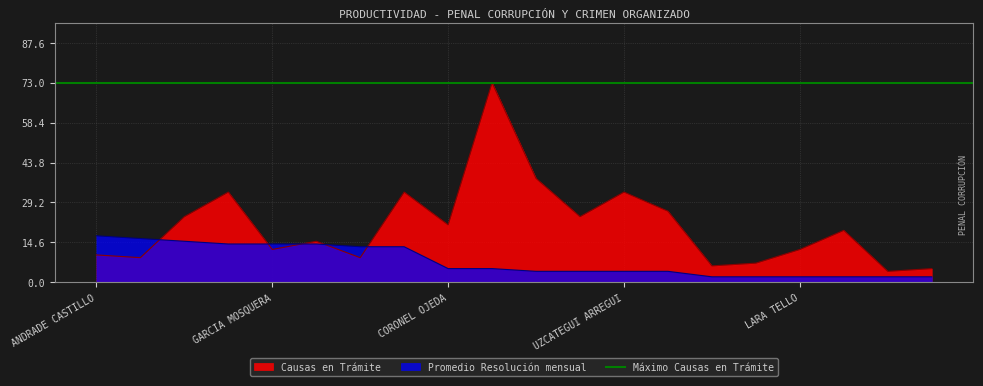

Reading right to left, extract all data points from this chart.

Promedio Resolución mensual: SANCHEZ PICO=2	CABEZAS PAEZ=2	MUÑOZ BAYAS=2	LARA TELLO=2	TAPIA GUERRON=2	FIERRO FIERRO=2	TAPIA ROSERO=4	UZCATEGUI ARREGUI=4	SANCHEZ SALCEDO=4	CHOEZ AVILES=4	VELASCO VELASCO=5	CORONEL OJEDA=5	CASTRO ANGOS=13	QUITO SANTANA=13	CORNEJO AGUIAR=14	GARCIA MOSQUERA=14	ZAMBRANO MACIAS=14	QUITO CARPIO=15	HIDALGO MALDONADO=16	ANDRADE CASTILLO=17
Causas en Trámite: SANCHEZ PICO=5	CABEZAS PAEZ=4	MUÑOZ BAYAS=19	LARA TELLO=12	TAPIA GUERRON=7	FIERRO FIERRO=6	TAPIA ROSERO=26	UZCATEGUI ARREGUI=33	SANCHEZ SALCEDO=24	CHOEZ AVILES=38	VELASCO VELASCO=73	CORONEL OJEDA=21	CASTRO ANGOS=33	QUITO SANTANA=9	CORNEJO AGUIAR=15	GARCIA MOSQUERA=12	ZAMBRANO MACIAS=33	QUITO CARPIO=24	HIDALGO MALDONADO=9	ANDRADE CASTILLO=10